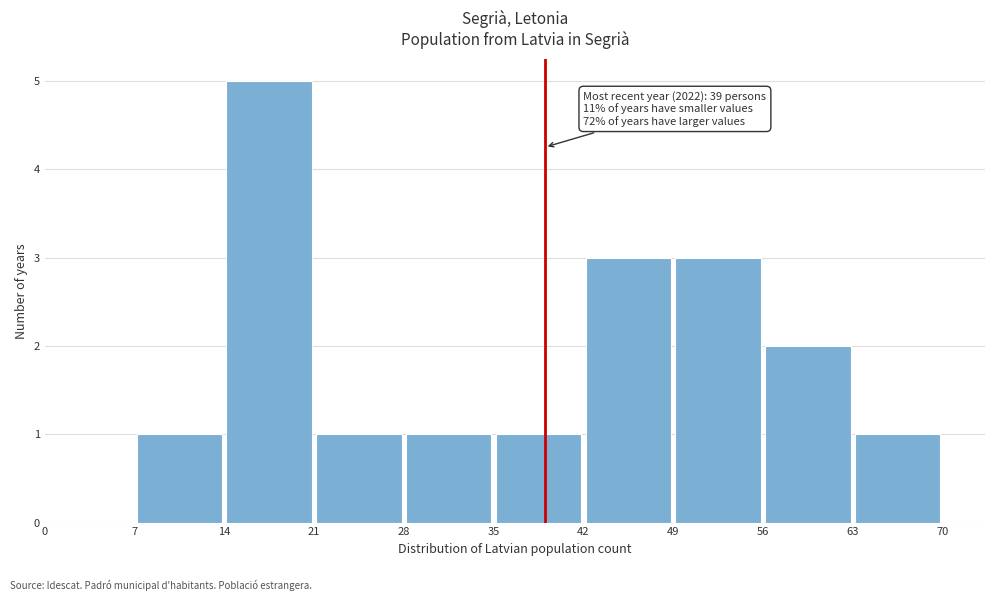

Over which range of the x-axis is the bar tallest?

14 to 21